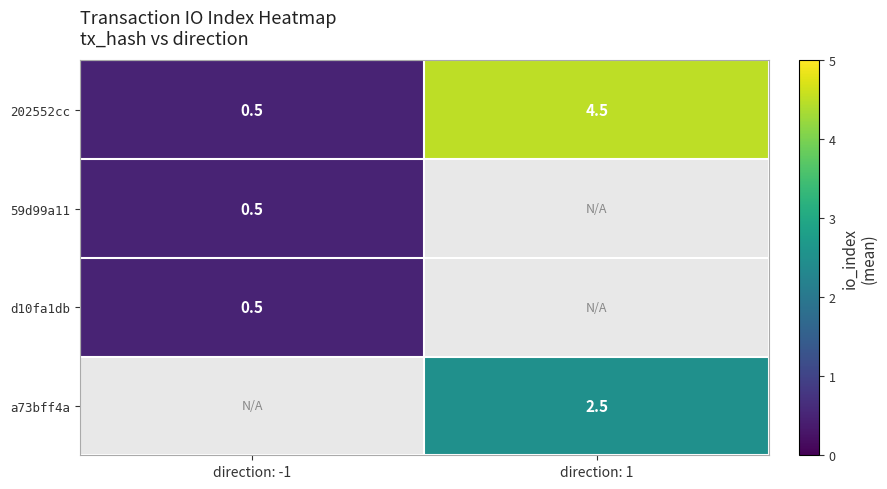

Which category has the highest value in the 202552cc series?

direction: 1